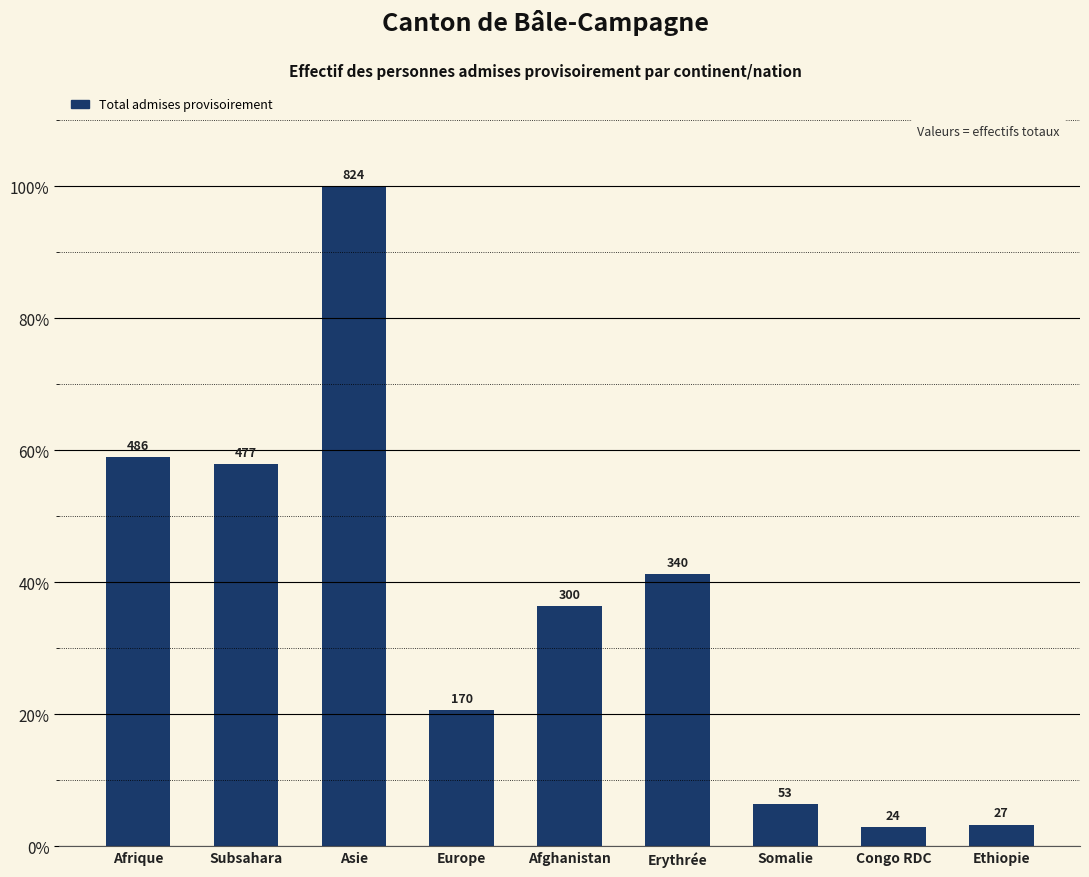

What is the greatest value displayed?

100.0